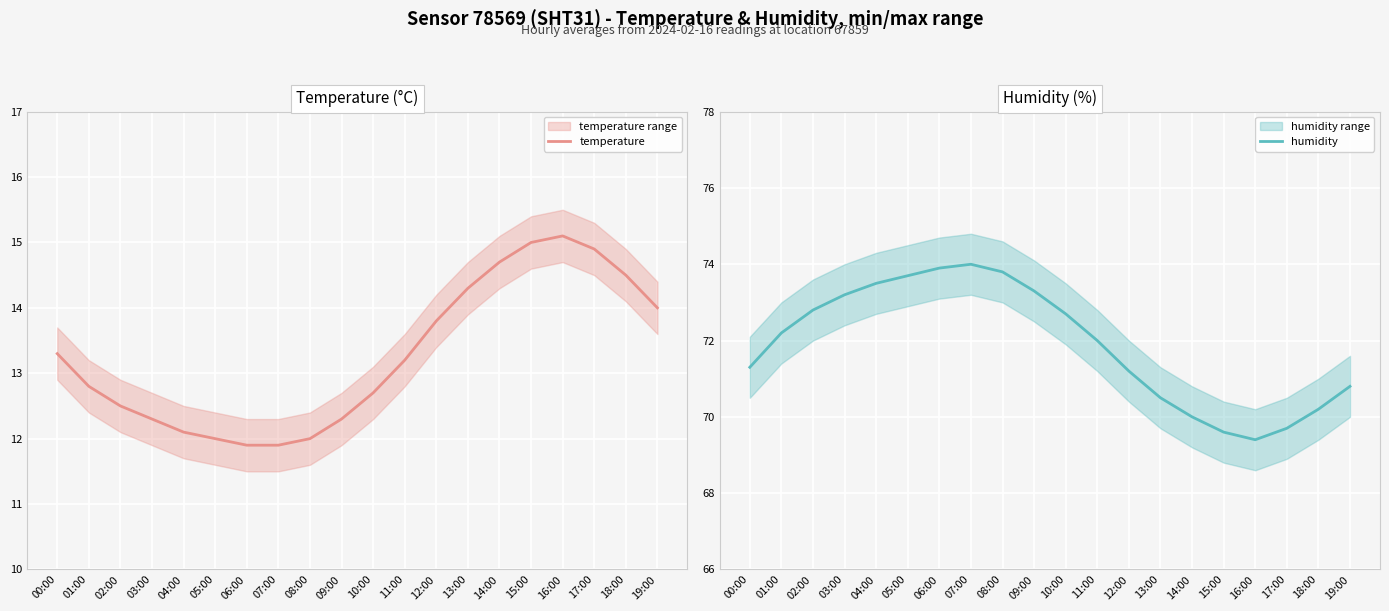

What is the approximate value of temperature at 04:00?

12.1